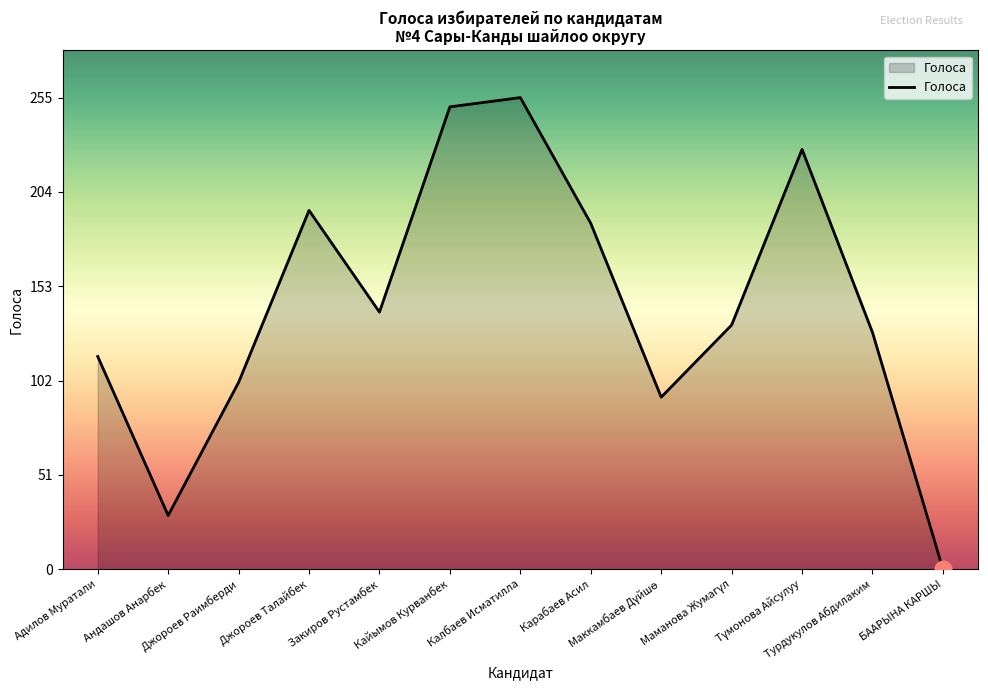

True or false: the data shows 0 at БААРЫНА КАРШЫ.

True